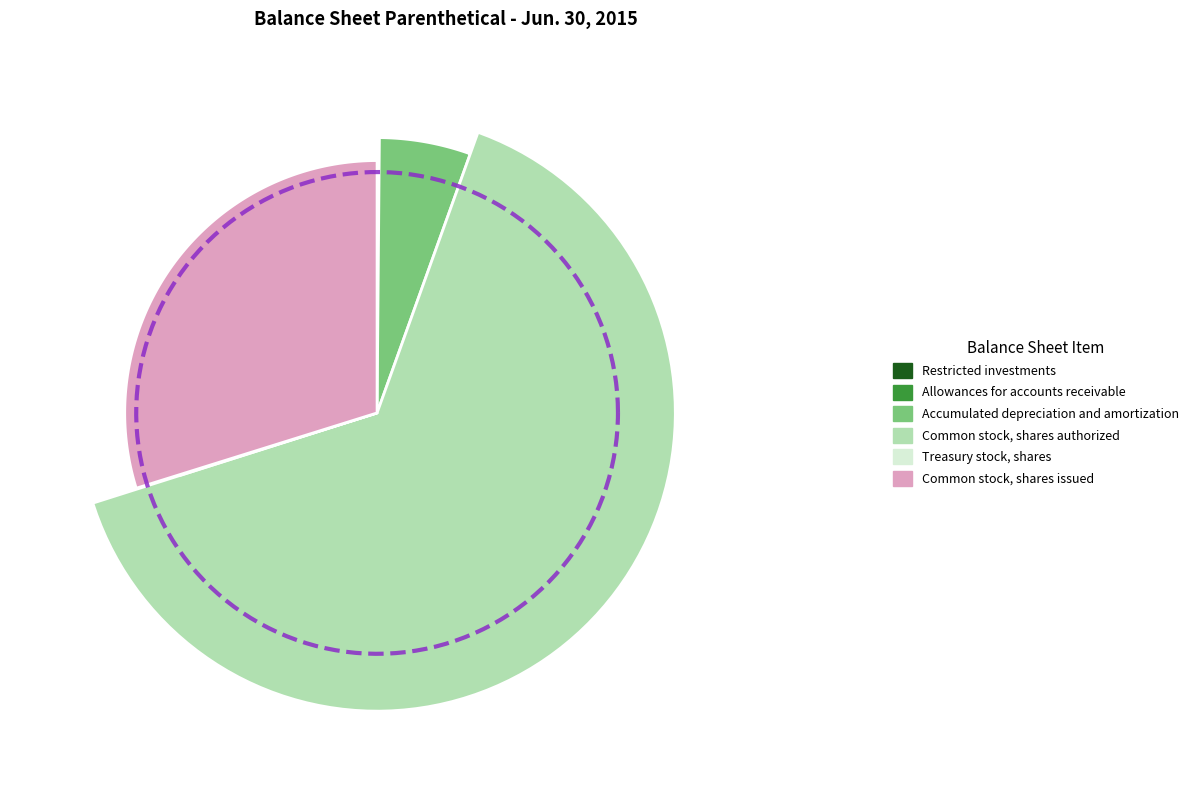

Do Common stock, shares issued and Accumulated depreciation and amortization together represent more than half of the pie?

No